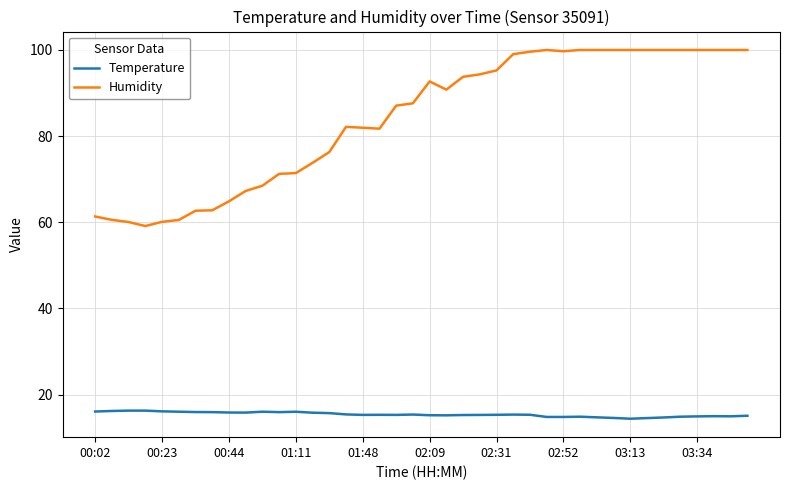

Which series has the largest range (max minus min)?

Humidity